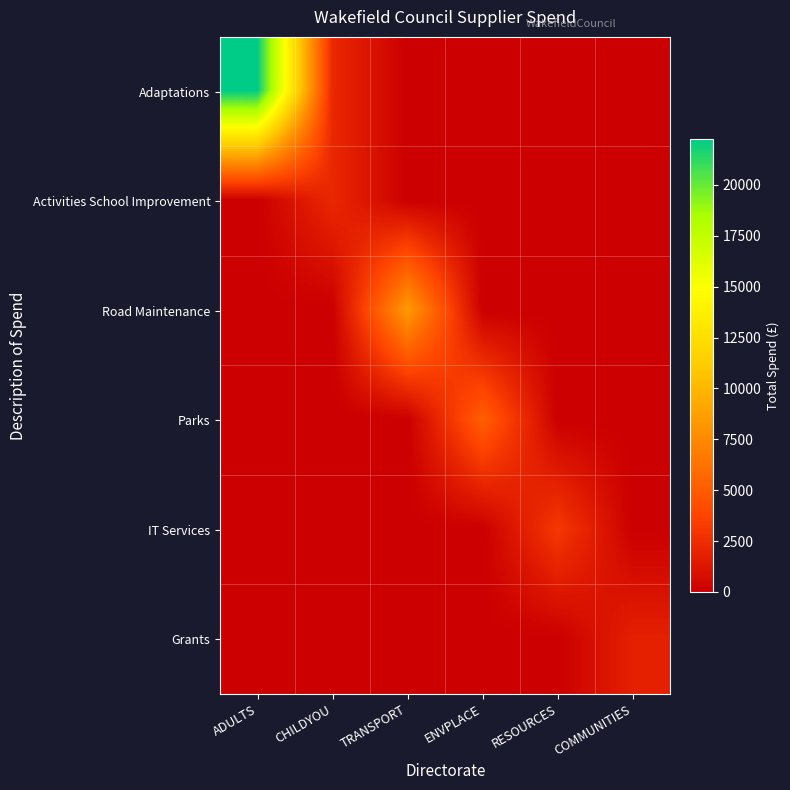

How many distinct data groups are displayed?

6